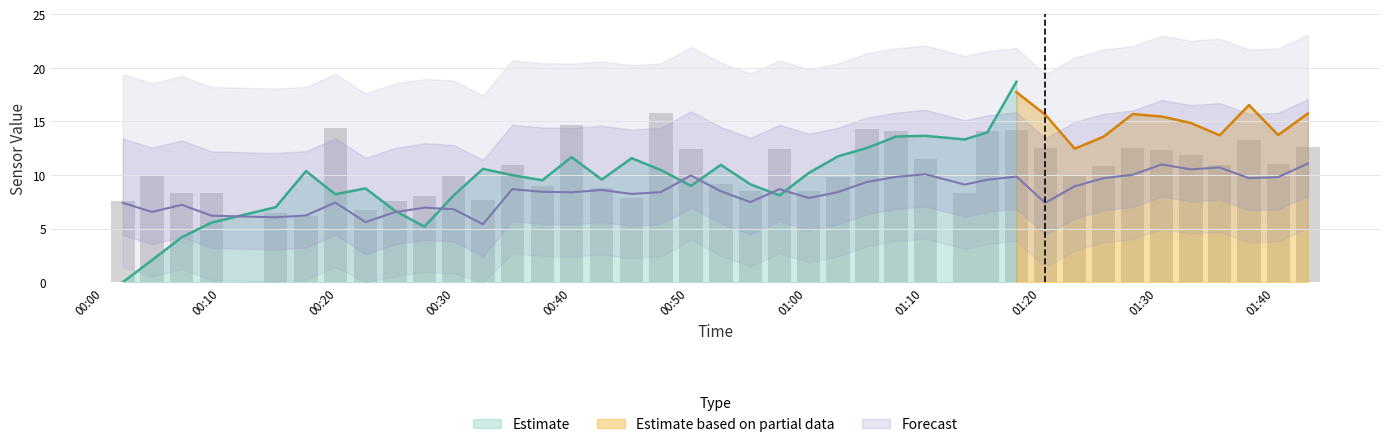

What is the approximate value of SDS_P2 at 01:00?

7.4